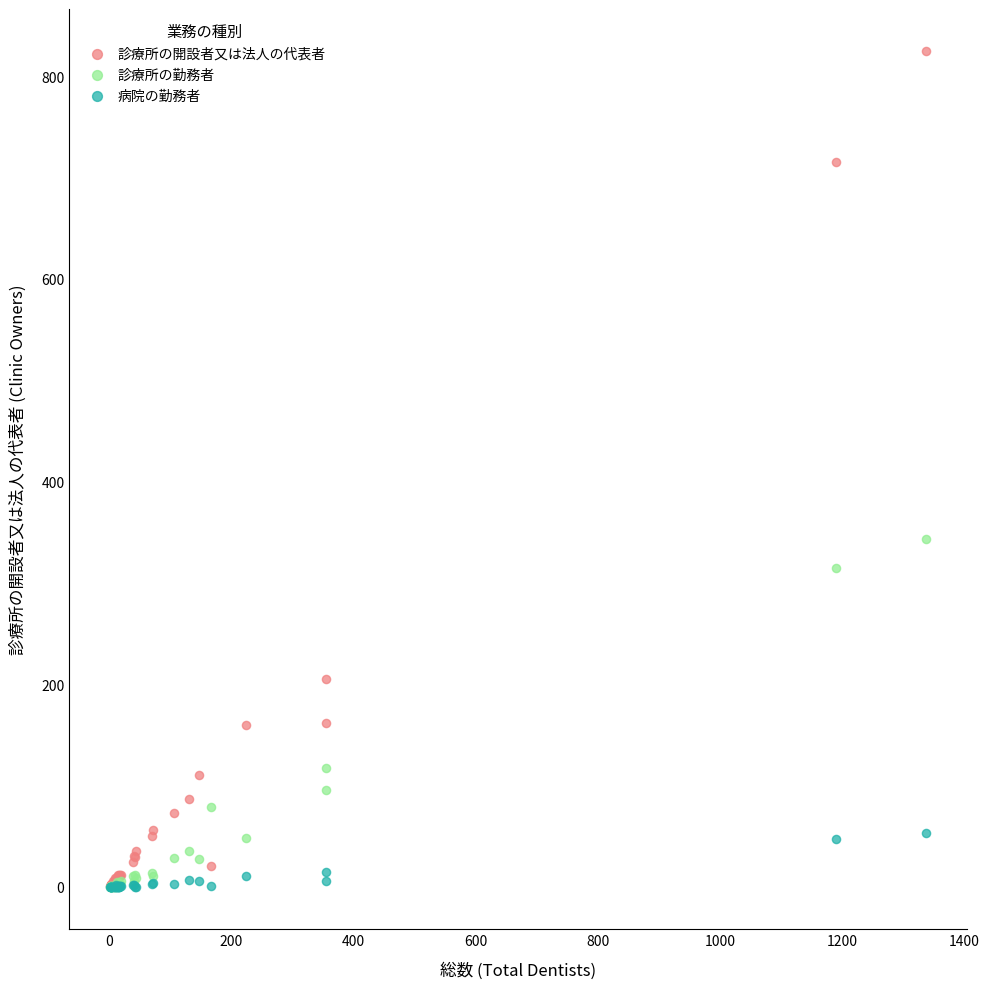

In the 診療所の開設者又は法人の代表者 series, what Y value is closest to 413?

205